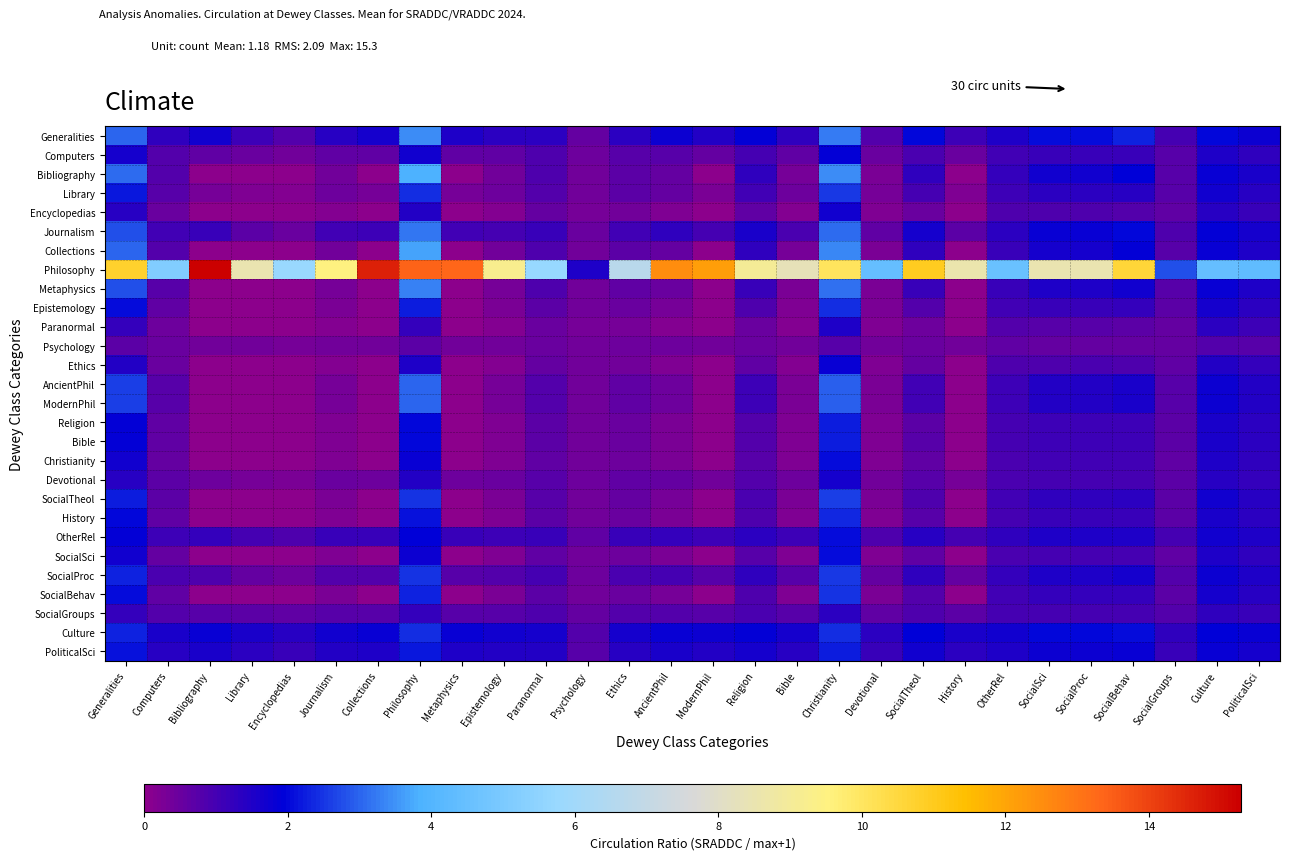

Reading left to right, extract all data points from this chart.

Generalities: Generalities=3.0	Computers=1.3	Bibliography=1.7	Library=1.1	Encyclopedias=0.8	Journalism=1.4	Collections=1.7	Philosophy=3.4	Metaphysics=1.6	Epistemology=1.4	Paranormal=1.4	Psychology=0.5	Ethics=1.3	AncientPhil=1.7	ModernPhil=1.4	Religion=1.9	Bible=1.3	Christianity=3.3	Devotional=0.8	SocialTheol=2.0	History=1.1	OtherRel=1.5	SocialSci=2.1	SocialProc=2.1	SocialBehav=2.3	SocialGroups=1.0	Culture=2.0	PoliticalSci=1.8
Computers: Generalities=1.6	Computers=0.8	Bibliography=0.6	Library=0.5	Encyclopedias=0.4	Journalism=0.7	Collections=0.6	Philosophy=1.7	Metaphysics=0.6	Epistemology=0.6	Paranormal=0.8	Psychology=0.5	Ethics=0.7	AncientPhil=0.7	ModernPhil=0.6	Religion=1.0	Bible=0.6	Christianity=1.9	Devotional=0.5	SocialTheol=1.0	History=0.5	OtherRel=1.0	SocialSci=1.2	SocialProc=1.2	SocialBehav=1.2	SocialGroups=0.8	Culture=1.5	PoliticalSci=1.3
Bibliography: Generalities=3.1	Computers=0.8	Bibliography=0.0	Library=0.0	Encyclopedias=0.0	Journalism=0.4	Collections=0.0	Philosophy=3.8	Metaphysics=0.0	Epistemology=0.4	Paranormal=0.9	Psychology=0.4	Ethics=0.7	AncientPhil=0.6	ModernPhil=0.0	Religion=1.3	Bible=0.3	Christianity=3.4	Devotional=0.3	SocialTheol=1.3	History=0.0	OtherRel=1.2	SocialSci=1.7	SocialProc=1.7	SocialBehav=1.9	SocialGroups=0.8	Culture=1.8	PoliticalSci=1.6
Library: Generalities=2.2	Computers=0.8	Bibliography=0.3	Library=0.2	Encyclopedias=0.2	Journalism=0.5	Collections=0.3	Philosophy=2.4	Metaphysics=0.3	Epistemology=0.5	Paranormal=0.8	Psychology=0.4	Ethics=0.7	AncientPhil=0.6	ModernPhil=0.3	Religion=1.0	Bible=0.4	Christianity=2.5	Devotional=0.4	SocialTheol=1.0	History=0.2	OtherRel=1.1	SocialSci=1.3	SocialProc=1.3	SocialBehav=1.4	SocialGroups=0.7	Culture=1.7	PoliticalSci=1.4
Encyclopedias: Generalities=1.4	Computers=0.5	Bibliography=0.0	Library=0.0	Encyclopedias=0.0	Journalism=0.2	Collections=0.0	Philosophy=1.4	Metaphysics=0.0	Epistemology=0.2	Paranormal=0.6	Psychology=0.4	Ethics=0.4	AncientPhil=0.2	ModernPhil=0.0	Religion=0.6	Bible=0.2	Christianity=1.7	Devotional=0.2	SocialTheol=0.5	History=0.0	OtherRel=0.8	SocialSci=0.9	SocialProc=0.9	SocialBehav=0.8	SocialGroups=0.6	Culture=1.4	PoliticalSci=1.2
Journalism: Generalities=2.8	Computers=1.1	Bibliography=1.2	Library=0.7	Encyclopedias=0.5	Journalism=1.0	Collections=1.1	Philosophy=3.2	Metaphysics=1.0	Epistemology=1.0	Paranormal=1.1	Psychology=0.5	Ethics=1.1	AncientPhil=1.3	ModernPhil=1.0	Religion=1.6	Bible=0.9	Christianity=3.1	Devotional=0.6	SocialTheol=1.6	History=0.7	OtherRel=1.3	SocialSci=1.8	SocialProc=1.8	SocialBehav=2.0	SocialGroups=0.9	Culture=1.9	PoliticalSci=1.6
Collections: Generalities=3.0	Computers=0.8	Bibliography=0.0	Library=0.0	Encyclopedias=0.0	Journalism=0.4	Collections=0.0	Philosophy=3.7	Metaphysics=0.0	Epistemology=0.4	Paranormal=0.9	Psychology=0.4	Ethics=0.7	AncientPhil=0.5	ModernPhil=0.0	Religion=1.3	Bible=0.3	Christianity=3.3	Devotional=0.3	SocialTheol=1.3	History=0.0	OtherRel=1.2	SocialSci=1.6	SocialProc=1.6	SocialBehav=1.9	SocialGroups=0.7	Culture=1.8	PoliticalSci=1.5
Philosophy: Generalities=10.8	Computers=5.2	Bibliography=15.3	Library=8.5	Encyclopedias=5.7	Journalism=9.5	Collections=14.6	Philosophy=13.4	Metaphysics=13.3	Epistemology=9.2	Paranormal=5.7	Psychology=1.5	Ethics=6.7	AncientPhil=12.5	ModernPhil=12.1	Religion=9.0	Bible=8.3	Christianity=10.0	Devotional=4.5	SocialTheol=11.0	History=8.6	OtherRel=4.6	SocialSci=8.5	SocialProc=8.5	SocialBehav=10.6	SocialGroups=2.8	Culture=4.4	PoliticalSci=4.3
Metaphysics: Generalities=2.8	Computers=0.8	Bibliography=0.0	Library=0.0	Encyclopedias=0.0	Journalism=0.3	Collections=0.0	Philosophy=3.3	Metaphysics=0.0	Epistemology=0.3	Paranormal=0.8	Psychology=0.4	Ethics=0.6	AncientPhil=0.5	ModernPhil=0.0	Religion=1.2	Bible=0.3	Christianity=3.2	Devotional=0.3	SocialTheol=1.2	History=0.0	OtherRel=1.2	SocialSci=1.5	SocialProc=1.6	SocialBehav=1.7	SocialGroups=0.7	Culture=1.8	PoliticalSci=1.5
Epistemology: Generalities=2.0	Computers=0.6	Bibliography=0.0	Library=0.0	Encyclopedias=0.0	Journalism=0.2	Collections=0.0	Philosophy=2.2	Metaphysics=0.0	Epistemology=0.2	Paranormal=0.7	Psychology=0.4	Ethics=0.5	AncientPhil=0.3	ModernPhil=0.0	Religion=0.9	Bible=0.2	Christianity=2.4	Devotional=0.2	SocialTheol=0.8	History=0.0	OtherRel=1.0	SocialSci=1.2	SocialProc=1.2	SocialBehav=1.2	SocialGroups=0.7	Culture=1.6	PoliticalSci=1.4
Paranormal: Generalities=1.2	Computers=0.5	Bibliography=0.0	Library=0.0	Encyclopedias=0.0	Journalism=0.1	Collections=0.0	Philosophy=1.2	Metaphysics=0.0	Epistemology=0.1	Paranormal=0.5	Psychology=0.3	Ethics=0.3	AncientPhil=0.2	ModernPhil=0.0	Religion=0.5	Bible=0.1	Christianity=1.5	Devotional=0.2	SocialTheol=0.4	History=0.0	OtherRel=0.8	SocialSci=0.8	SocialProc=0.8	SocialBehav=0.7	SocialGroups=0.6	Culture=1.3	PoliticalSci=1.1
Psychology: Generalities=0.7	Computers=0.5	Bibliography=0.4	Library=0.4	Encyclopedias=0.4	Journalism=0.4	Collections=0.4	Philosophy=0.7	Metaphysics=0.4	Epistemology=0.4	Paranormal=0.5	Psychology=0.4	Ethics=0.5	AncientPhil=0.4	ModernPhil=0.4	Religion=0.5	Bible=0.4	Christianity=0.8	Devotional=0.4	SocialTheol=0.5	History=0.4	OtherRel=0.6	SocialSci=0.6	SocialProc=0.6	SocialBehav=0.6	SocialGroups=0.5	Culture=0.8	PoliticalSci=0.7
Ethics: Generalities=1.5	Computers=0.5	Bibliography=0.0	Library=0.0	Encyclopedias=0.0	Journalism=0.2	Collections=0.0	Philosophy=1.5	Metaphysics=0.0	Epistemology=0.2	Paranormal=0.6	Psychology=0.4	Ethics=0.4	AncientPhil=0.2	ModernPhil=0.0	Religion=0.6	Bible=0.2	Christianity=1.8	Devotional=0.2	SocialTheol=0.6	History=0.0	OtherRel=0.9	SocialSci=0.9	SocialProc=0.9	SocialBehav=0.9	SocialGroups=0.6	Culture=1.4	PoliticalSci=1.2
AncientPhil: Generalities=2.6	Computers=0.7	Bibliography=0.0	Library=0.0	Encyclopedias=0.0	Journalism=0.3	Collections=0.0	Philosophy=3.0	Metaphysics=0.0	Epistemology=0.3	Paranormal=0.8	Psychology=0.4	Ethics=0.6	AncientPhil=0.4	ModernPhil=0.0	Religion=1.1	Bible=0.3	Christianity=3.0	Devotional=0.3	SocialTheol=1.1	History=0.0	OtherRel=1.1	SocialSci=1.5	SocialProc=1.5	SocialBehav=1.6	SocialGroups=0.7	Culture=1.8	PoliticalSci=1.5
ModernPhil: Generalities=2.6	Computers=0.7	Bibliography=0.0	Library=0.0	Encyclopedias=0.0	Journalism=0.3	Collections=0.0	Philosophy=3.0	Metaphysics=0.0	Epistemology=0.3	Paranormal=0.8	Psychology=0.4	Ethics=0.6	AncientPhil=0.4	ModernPhil=0.0	Religion=1.1	Bible=0.3	Christianity=3.0	Devotional=0.3	SocialTheol=1.1	History=0.0	OtherRel=1.1	SocialSci=1.5	SocialProc=1.5	SocialBehav=1.6	SocialGroups=0.7	Culture=1.8	PoliticalSci=1.5
Religion: Generalities=1.9	Computers=0.6	Bibliography=0.0	Library=0.0	Encyclopedias=0.0	Journalism=0.2	Collections=0.0	Philosophy=2.0	Metaphysics=0.0	Epistemology=0.2	Paranormal=0.7	Psychology=0.4	Ethics=0.5	AncientPhil=0.3	ModernPhil=0.0	Religion=0.8	Bible=0.2	Christianity=2.2	Devotional=0.2	SocialTheol=0.7	History=0.0	OtherRel=1.0	SocialSci=1.1	SocialProc=1.1	SocialBehav=1.1	SocialGroups=0.7	Culture=1.6	PoliticalSci=1.3
Bible: Generalities=1.9	Computers=0.6	Bibliography=0.0	Library=0.0	Encyclopedias=0.0	Journalism=0.2	Collections=0.0	Philosophy=2.0	Metaphysics=0.0	Epistemology=0.2	Paranormal=0.7	Psychology=0.4	Ethics=0.5	AncientPhil=0.3	ModernPhil=0.0	Religion=0.8	Bible=0.2	Christianity=2.2	Devotional=0.2	SocialTheol=0.7	History=0.0	OtherRel=1.0	SocialSci=1.1	SocialProc=1.1	SocialBehav=1.1	SocialGroups=0.7	Culture=1.6	PoliticalSci=1.3
Christianity: Generalities=1.7	Computers=0.6	Bibliography=0.0	Library=0.0	Encyclopedias=0.0	Journalism=0.2	Collections=0.0	Philosophy=1.8	Metaphysics=0.0	Epistemology=0.2	Paranormal=0.6	Psychology=0.4	Ethics=0.5	AncientPhil=0.2	ModernPhil=0.0	Religion=0.7	Bible=0.2	Christianity=2.1	Devotional=0.2	SocialTheol=0.7	History=0.0	OtherRel=0.9	SocialSci=1.0	SocialProc=1.0	SocialBehav=1.0	SocialGroups=0.7	Culture=1.5	PoliticalSci=1.3
Devotional: Generalities=1.4	Computers=0.7	Bibliography=0.4	Library=0.4	Encyclopedias=0.3	Journalism=0.5	Collections=0.4	Philosophy=1.4	Metaphysics=0.4	Epistemology=0.5	Paranormal=0.7	Psychology=0.4	Ethics=0.6	AncientPhil=0.5	ModernPhil=0.4	Religion=0.8	Bible=0.5	Christianity=1.7	Devotional=0.4	SocialTheol=0.8	History=0.4	OtherRel=0.9	SocialSci=1.0	SocialProc=1.0	SocialBehav=1.0	SocialGroups=0.7	Culture=1.4	PoliticalSci=1.2
SocialTheol: Generalities=2.2	Computers=0.7	Bibliography=0.0	Library=0.0	Encyclopedias=0.0	Journalism=0.3	Collections=0.0	Philosophy=2.5	Metaphysics=0.0	Epistemology=0.3	Paranormal=0.7	Psychology=0.4	Ethics=0.6	AncientPhil=0.4	ModernPhil=0.0	Religion=1.0	Bible=0.2	Christianity=2.6	Devotional=0.3	SocialTheol=0.9	History=0.0	OtherRel=1.1	SocialSci=1.3	SocialProc=1.3	SocialBehav=1.4	SocialGroups=0.7	Culture=1.7	PoliticalSci=1.4
History: Generalities=2.0	Computers=0.6	Bibliography=0.0	Library=0.0	Encyclopedias=0.0	Journalism=0.2	Collections=0.0	Philosophy=2.1	Metaphysics=0.0	Epistemology=0.2	Paranormal=0.7	Psychology=0.4	Ethics=0.5	AncientPhil=0.3	ModernPhil=0.0	Religion=0.8	Bible=0.2	Christianity=2.3	Devotional=0.2	SocialTheol=0.8	History=0.0	OtherRel=1.0	SocialSci=1.1	SocialProc=1.2	SocialBehav=1.2	SocialGroups=0.7	Culture=1.6	PoliticalSci=1.3
OtherRel: Generalities=1.9	Computers=1.1	Bibliography=1.2	Library=1.0	Encyclopedias=0.8	Journalism=1.1	Collections=1.2	Philosophy=2.0	Metaphysics=1.2	Epistemology=1.1	Paranormal=1.2	Psychology=0.6	Ethics=1.1	AncientPhil=1.2	ModernPhil=1.1	Religion=1.4	Bible=1.1	Christianity=2.1	Devotional=0.9	SocialTheol=1.4	History=1.0	OtherRel=1.3	SocialSci=1.5	SocialProc=1.5	SocialBehav=1.5	SocialGroups=1.0	Culture=1.7	PoliticalSci=1.5
SocialSci: Generalities=1.7	Computers=0.6	Bibliography=0.0	Library=0.0	Encyclopedias=0.0	Journalism=0.2	Collections=0.0	Philosophy=1.8	Metaphysics=0.0	Epistemology=0.2	Paranormal=0.6	Psychology=0.4	Ethics=0.4	AncientPhil=0.2	ModernPhil=0.0	Religion=0.7	Bible=0.2	Christianity=2.0	Devotional=0.2	SocialTheol=0.6	History=0.0	OtherRel=0.9	SocialSci=1.0	SocialProc=1.0	SocialBehav=1.0	SocialGroups=0.6	Culture=1.5	PoliticalSci=1.3
SocialProc: Generalities=2.3	Computers=0.9	Bibliography=0.8	Library=0.6	Encyclopedias=0.4	Journalism=0.8	Collections=0.8	Philosophy=2.5	Metaphysics=0.8	Epistemology=0.8	Paranormal=1.0	Psychology=0.5	Ethics=0.9	AncientPhil=1.0	ModernPhil=0.7	Religion=1.3	Bible=0.7	Christianity=2.6	Devotional=0.5	SocialTheol=1.3	History=0.6	OtherRel=1.2	SocialSci=1.5	SocialProc=1.5	SocialBehav=1.6	SocialGroups=0.8	Culture=1.7	PoliticalSci=1.5
SocialBehav: Generalities=2.1	Computers=0.7	Bibliography=0.0	Library=0.0	Encyclopedias=0.0	Journalism=0.3	Collections=0.0	Philosophy=2.3	Metaphysics=0.0	Epistemology=0.2	Paranormal=0.7	Psychology=0.4	Ethics=0.5	AncientPhil=0.3	ModernPhil=0.0	Religion=0.9	Bible=0.2	Christianity=2.5	Devotional=0.2	SocialTheol=0.8	History=0.0	OtherRel=1.0	SocialSci=1.2	SocialProc=1.2	SocialBehav=1.3	SocialGroups=0.7	Culture=1.6	PoliticalSci=1.4
SocialGroups: Generalities=1.2	Computers=0.8	Bibliography=0.8	Library=0.7	Encyclopedias=0.6	Journalism=0.8	Collections=0.7	Philosophy=1.2	Metaphysics=0.7	Epistemology=0.7	Paranormal=0.8	Psychology=0.5	Ethics=0.8	AncientPhil=0.8	ModernPhil=0.7	Religion=0.9	Bible=0.7	Christianity=1.4	Devotional=0.6	SocialTheol=0.9	History=0.7	OtherRel=1.0	SocialSci=1.0	SocialProc=1.0	SocialBehav=1.0	SocialGroups=0.8	Culture=1.3	PoliticalSci=1.1
Culture: Generalities=2.3	Computers=1.6	Bibliography=1.8	Library=1.6	Encyclopedias=1.4	Journalism=1.7	Collections=1.8	Philosophy=2.4	Metaphysics=1.8	Epistemology=1.7	Paranormal=1.6	Psychology=0.8	Ethics=1.6	AncientPhil=1.8	ModernPhil=1.8	Religion=1.9	Bible=1.7	Christianity=2.4	Devotional=1.3	SocialTheol=1.9	History=1.6	OtherRel=1.7	SocialSci=2.0	SocialProc=2.0	SocialBehav=2.0	SocialGroups=1.3	Culture=2.0	PoliticalSci=1.8
PoliticalSci: Generalities=2.1	Computers=1.4	Bibliography=1.6	Library=1.3	Encyclopedias=1.2	Journalism=1.5	Collections=1.5	Philosophy=2.2	Metaphysics=1.5	Epistemology=1.4	Paranormal=1.4	Psychology=0.7	Ethics=1.4	AncientPhil=1.6	ModernPhil=1.5	Religion=1.6	Bible=1.4	Christianity=2.2	Devotional=1.1	SocialTheol=1.7	History=1.3	OtherRel=1.5	SocialSci=1.7	SocialProc=1.7	SocialBehav=1.8	SocialGroups=1.1	Culture=1.8	PoliticalSci=1.7